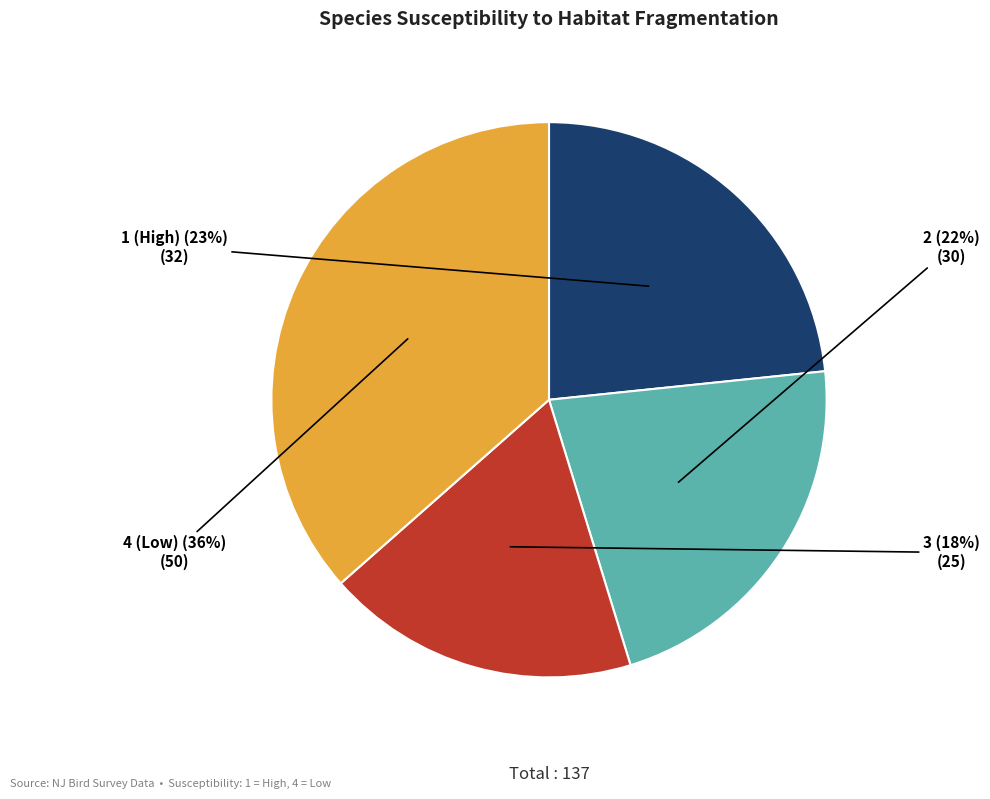

Which slice is the smallest?

3